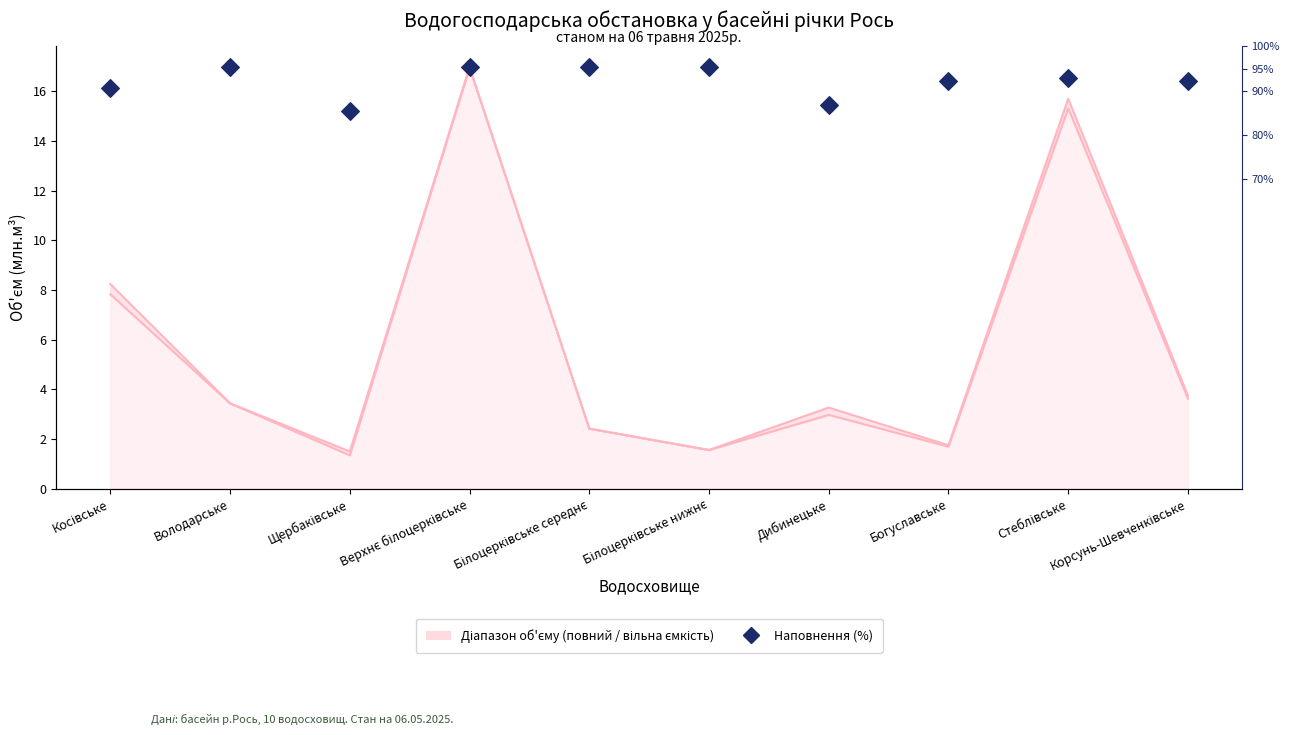

Approximately how many times larger is the value at Богуславське compared to Верхнє білоцерківське?

1.0